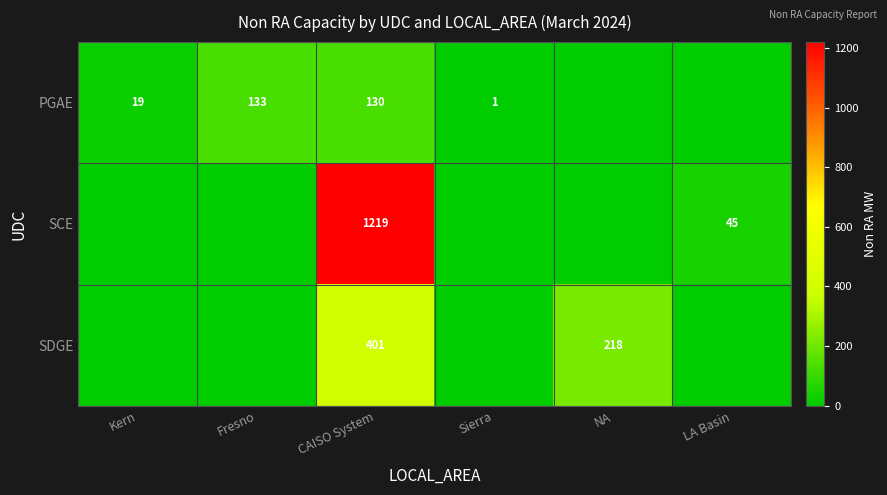

At which category is the sum across all series the highest?

CAISO System